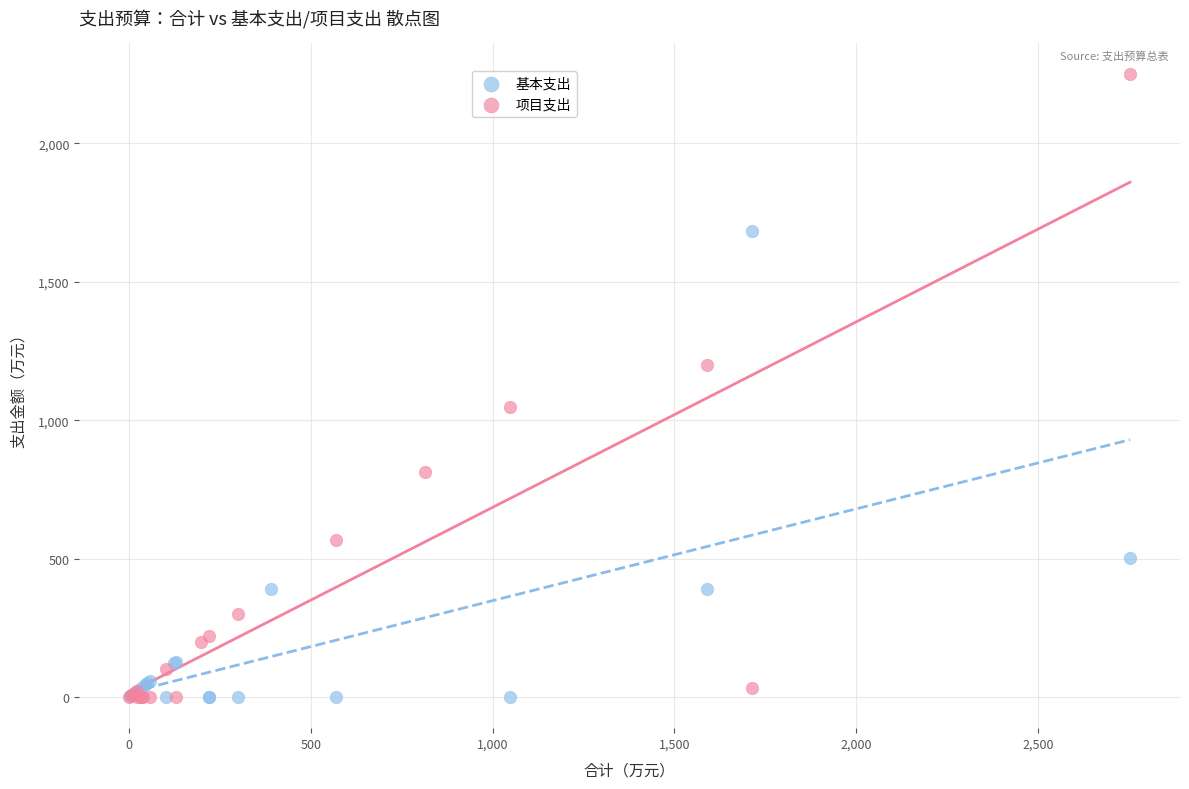

What are all the series names shown in the legend?

基本支出, 项目支出